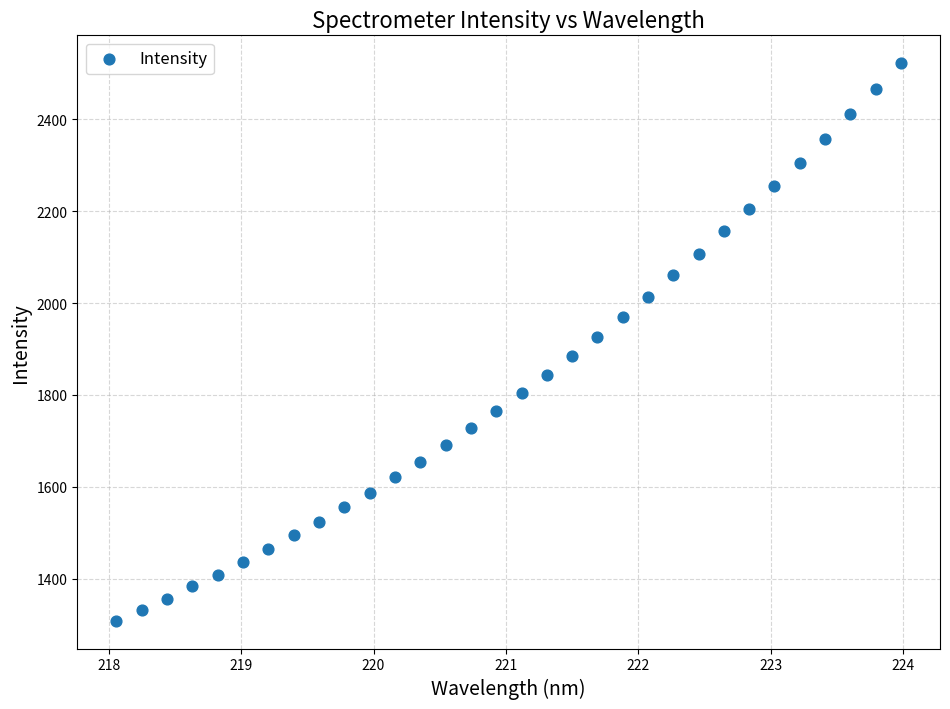

What is the range of X values (max minus min)?

5.9